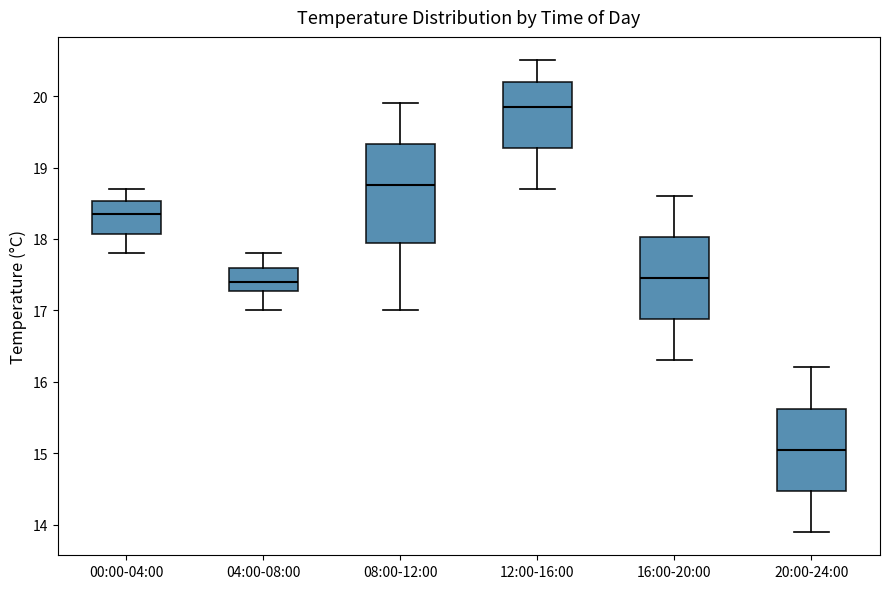

Reading left to right, transcribe this box plot: for each box, give where its median line is, the range the box spans, and where its two whiskers end, as read against the y-axis. The values are not printed on the chart, so give them approximately, as read against the axis.

00:00-04:00: median 18.4, box 18.1 to 18.5, whiskers 17.8 to 18.7
04:00-08:00: median 17.4, box 17.3 to 17.6, whiskers 17.0 to 17.8
08:00-12:00: median 18.8, box 18.0 to 19.3, whiskers 17.0 to 19.9
12:00-16:00: median 19.9, box 19.3 to 20.2, whiskers 18.7 to 20.5
16:00-20:00: median 17.5, box 16.9 to 18.0, whiskers 16.3 to 18.6
20:00-24:00: median 15.1, box 14.5 to 15.6, whiskers 13.9 to 16.2